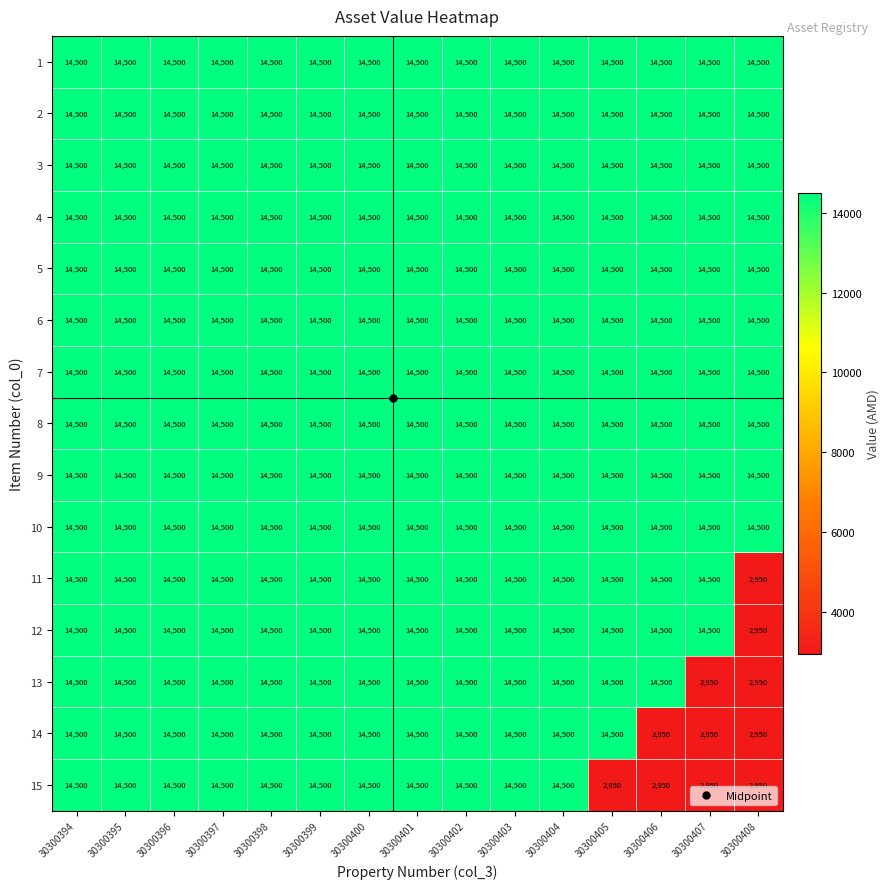

What value does the 4 series have at 30300405?

14500